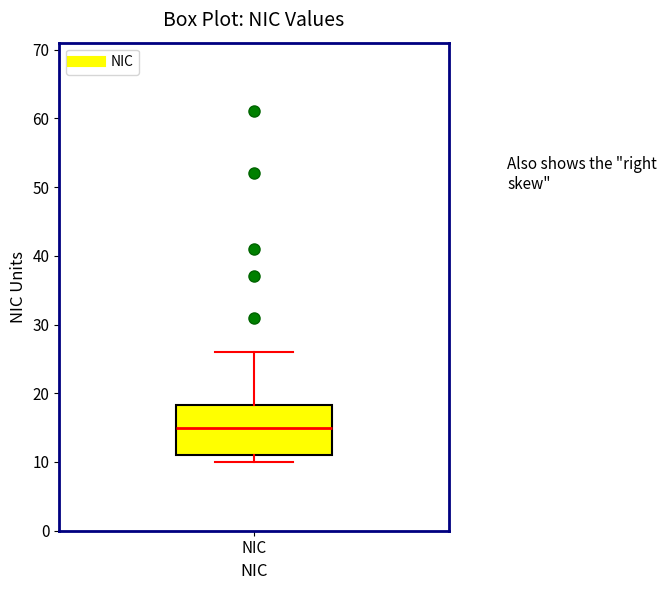

Read this box plot against the y-axis: the position of the median line, the range covered by the box, and the ends of both whiskers. The values are not printed on the chart, so give them approximately, as read against the axis.

median 15, box 11 to 18, whiskers 10 to 26